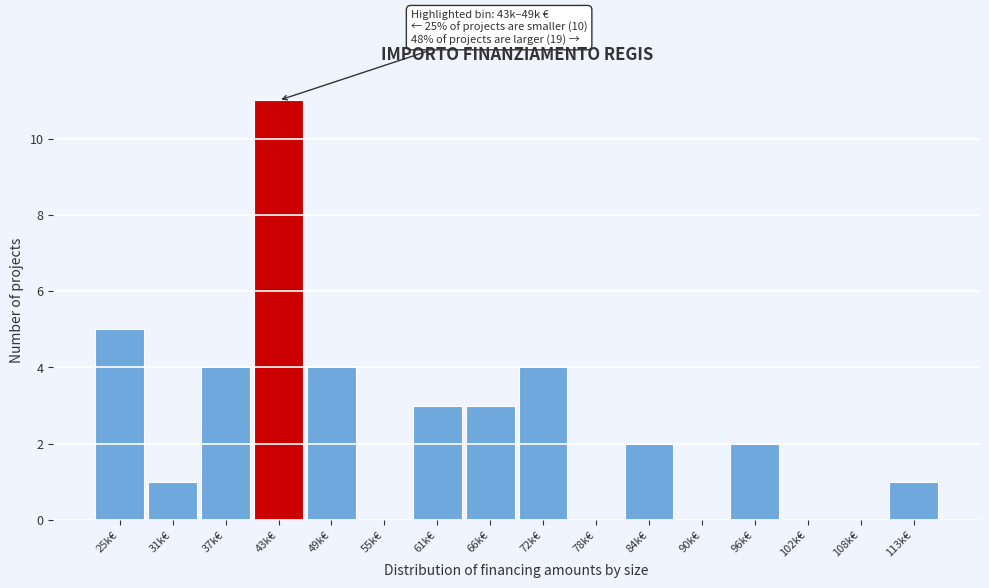

Reading left to right, transcribe all the data shown in this chart.

25k€=5	31k€=1	37k€=4	43k€=11	49k€=4	55k€=0	61k€=3	66k€=3	72k€=4	78k€=0	84k€=2	90k€=0	96k€=2	102k€=0	108k€=0	113k€=1